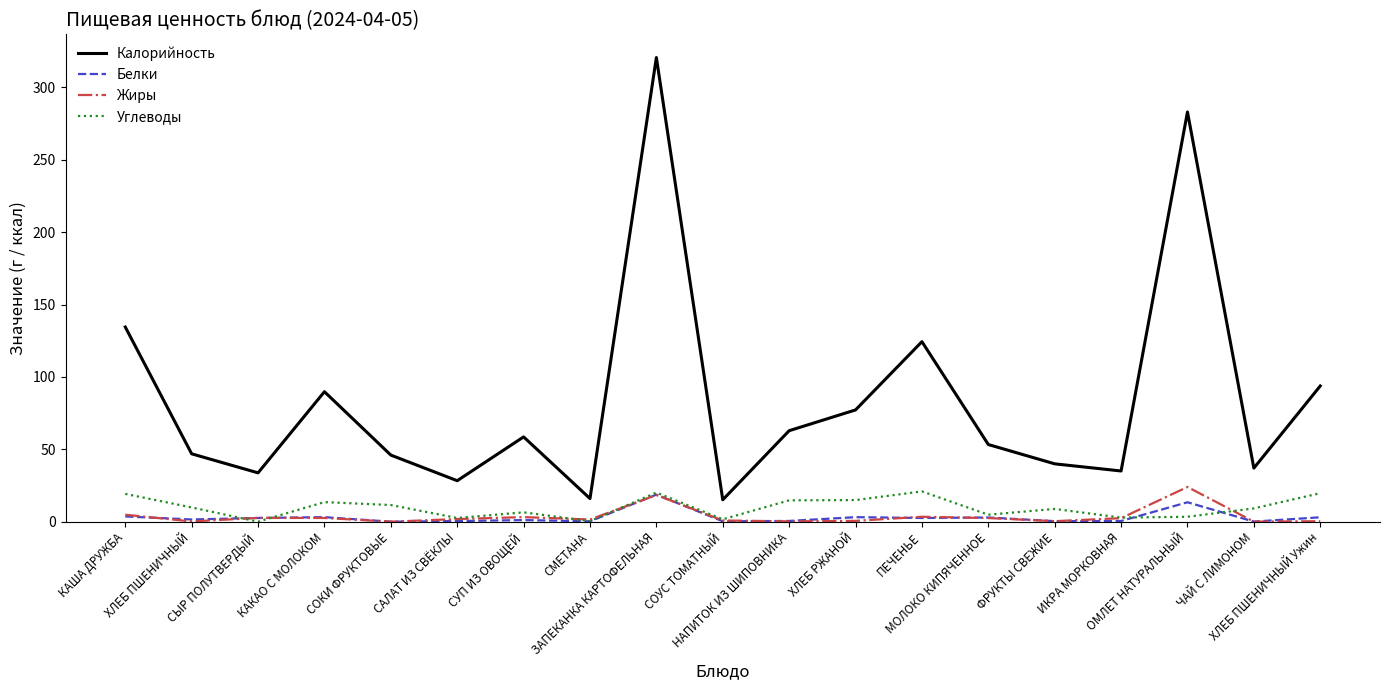

What is the maximum value for Углеводы?

20.9